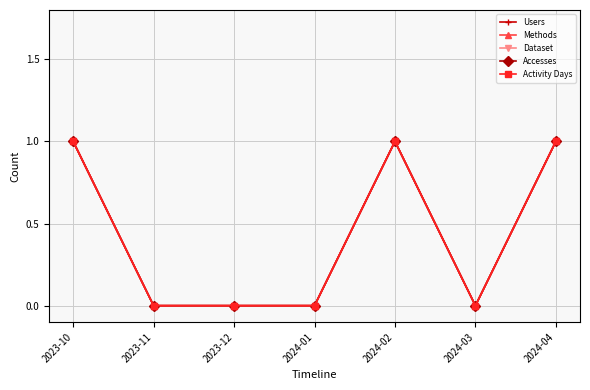

Does the chart have visible grid lines?

Yes